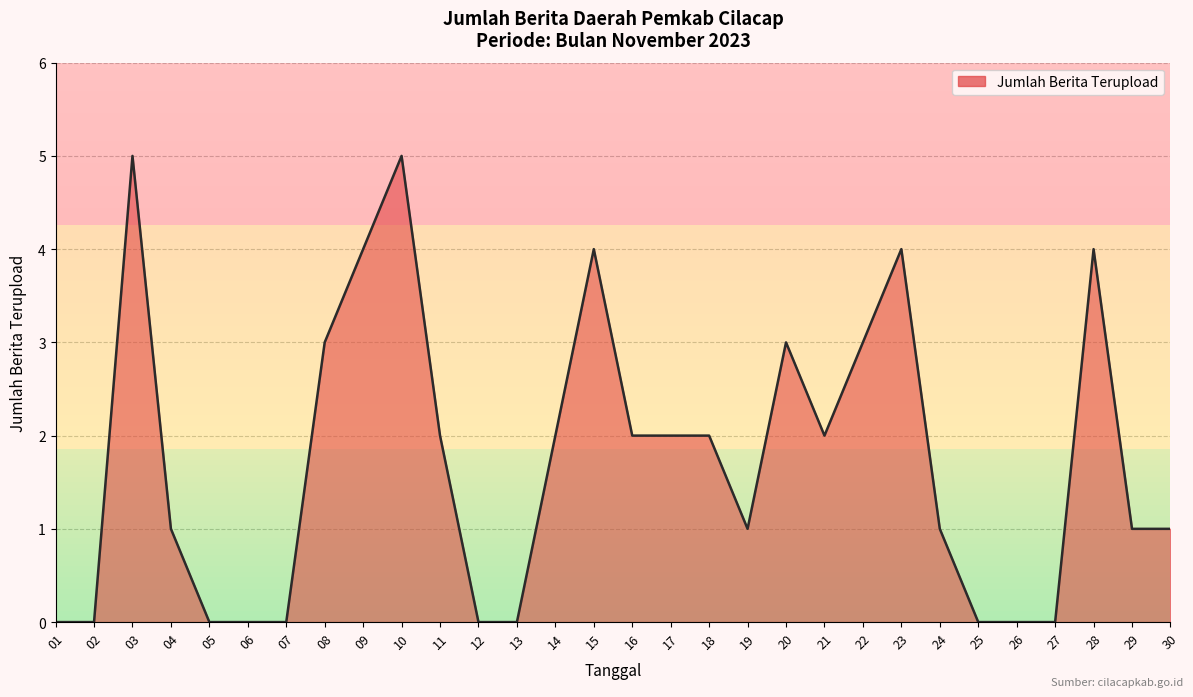

What is the difference between the maximum and minimum values?

5